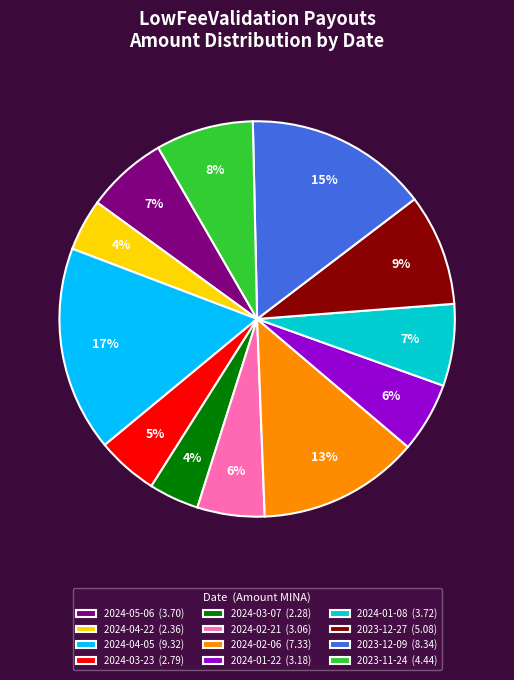

The 2024-01-22 (3.18) slice represents 6% of the pie. True or false?

True